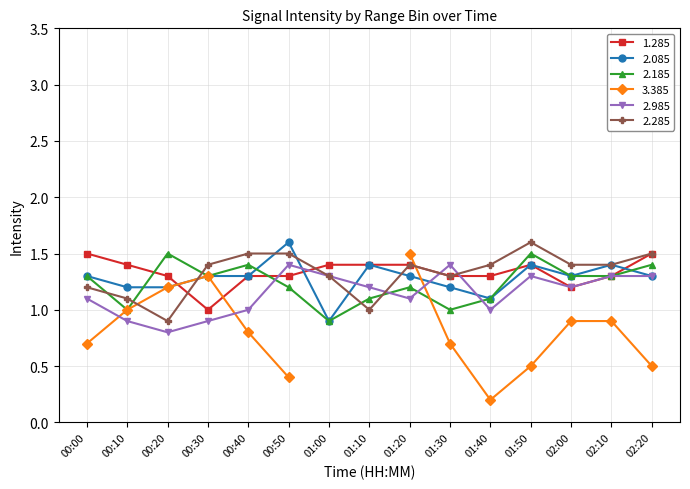

What is the value of the 2.085 point at the 11th from the left?

1.1